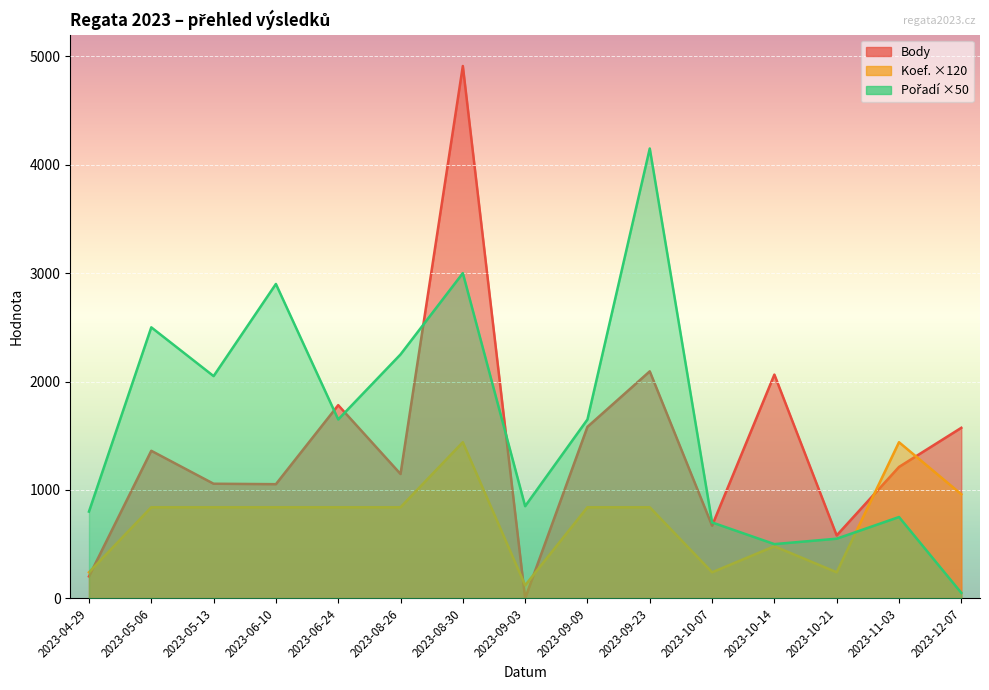

Does the chart display data point markers on the line(s)?

No